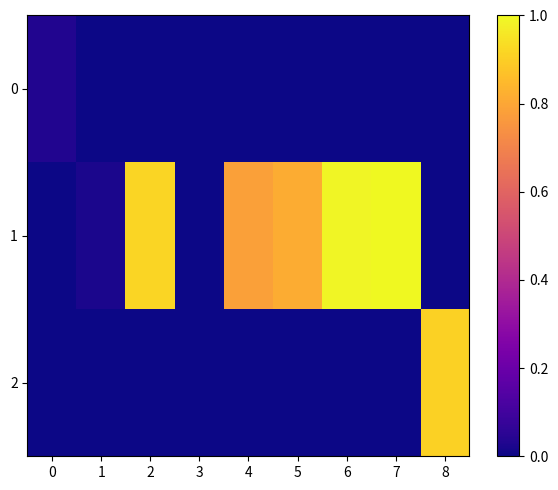

Between 1 and 5, which series saw the biggest shift?

1